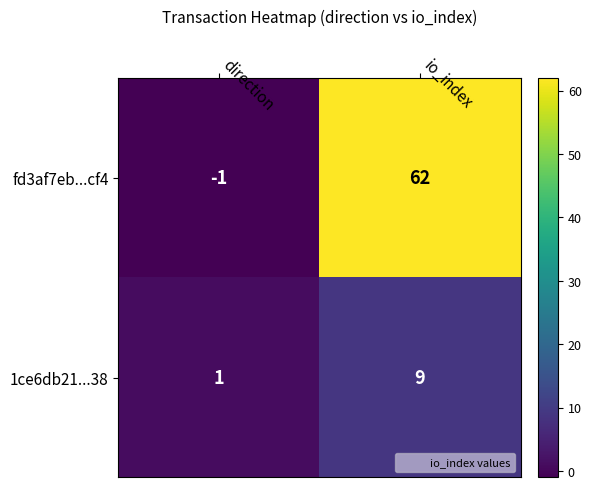

What is the spread (max minus min) of values at io_index?

53